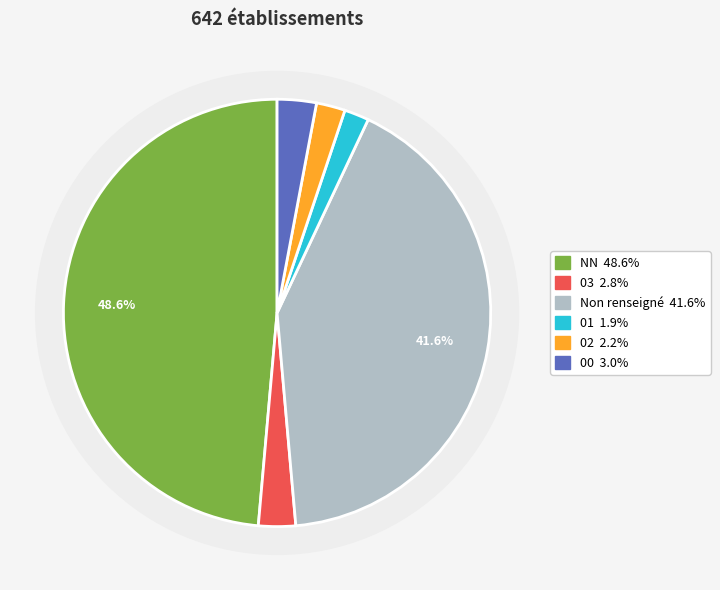

Combined, do 01 and 02 account for over 50%?

No